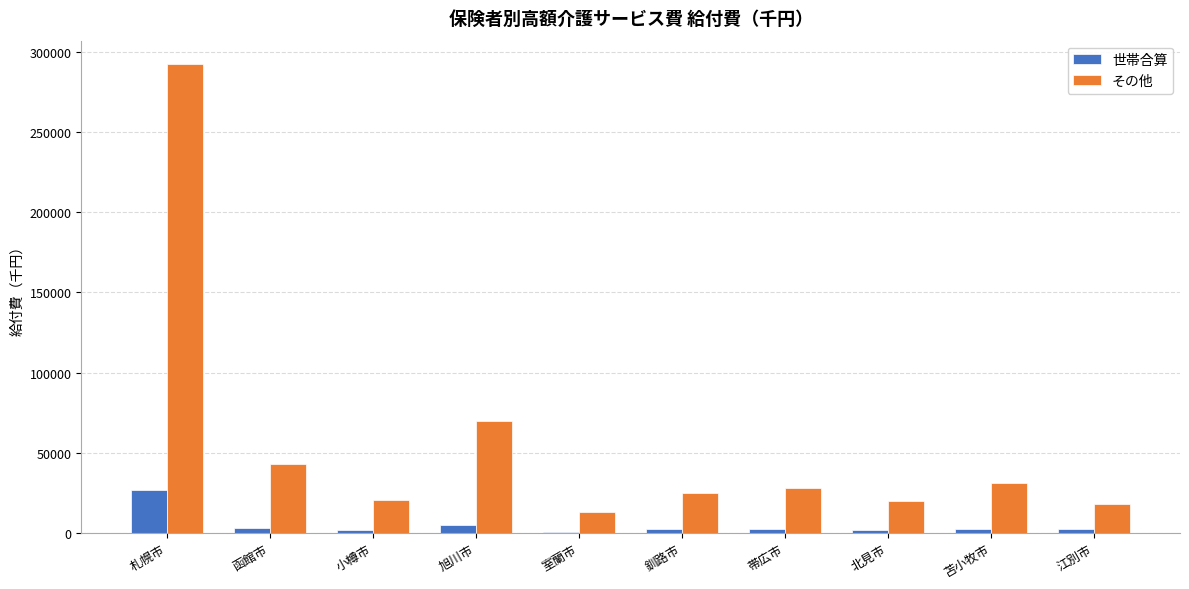

Which series has the widest spread of values?

その他